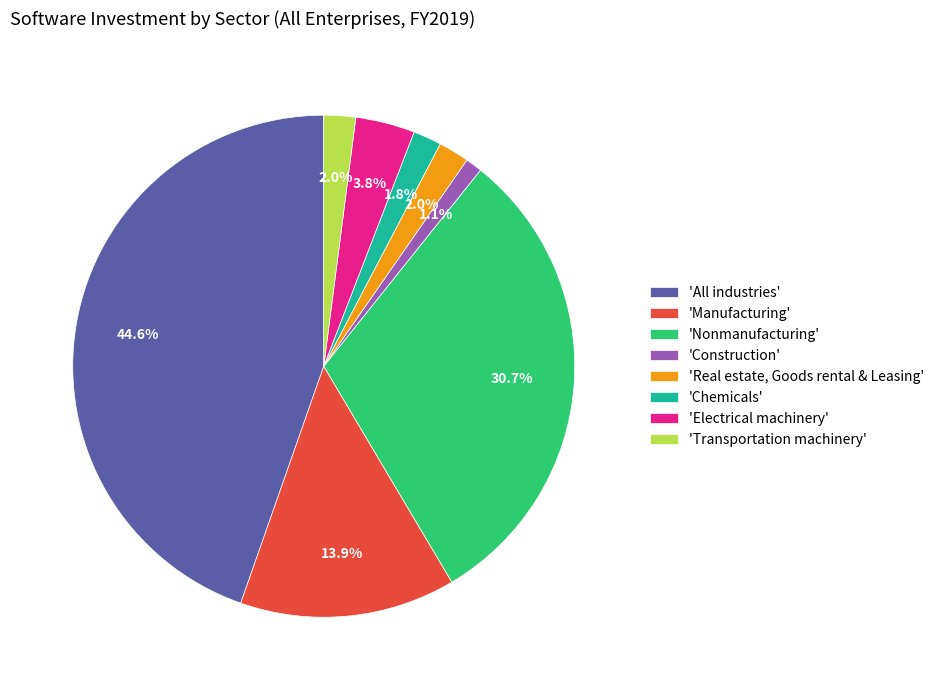

Is there any slice that represents more than half of the pie?

No